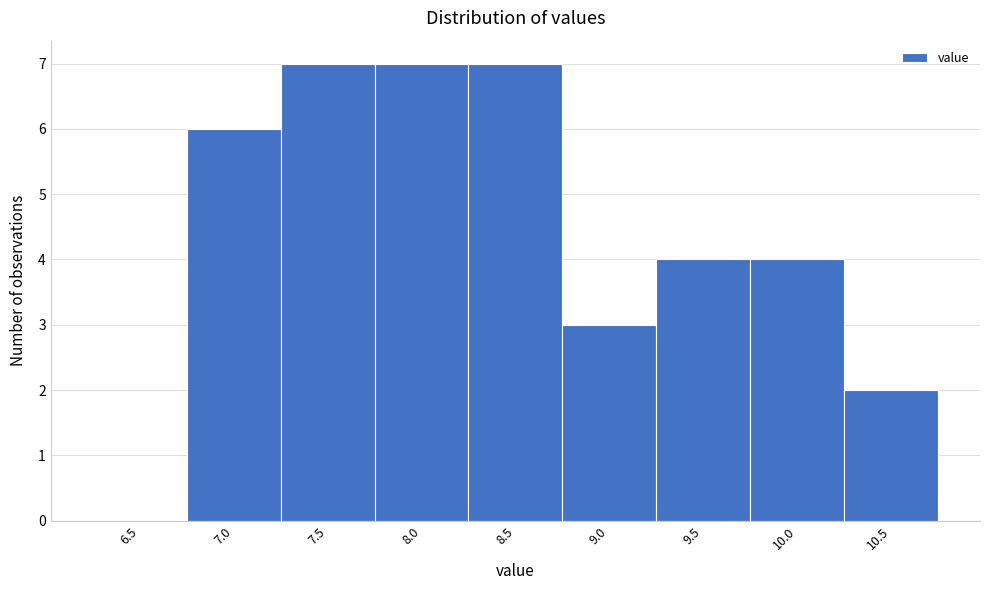

Reading right to left, list all the values displayed in this chart.

10.5=2	10.0=4	9.5=4	9.0=3	8.5=7	8.0=7	7.5=7	7.0=6	6.5=0